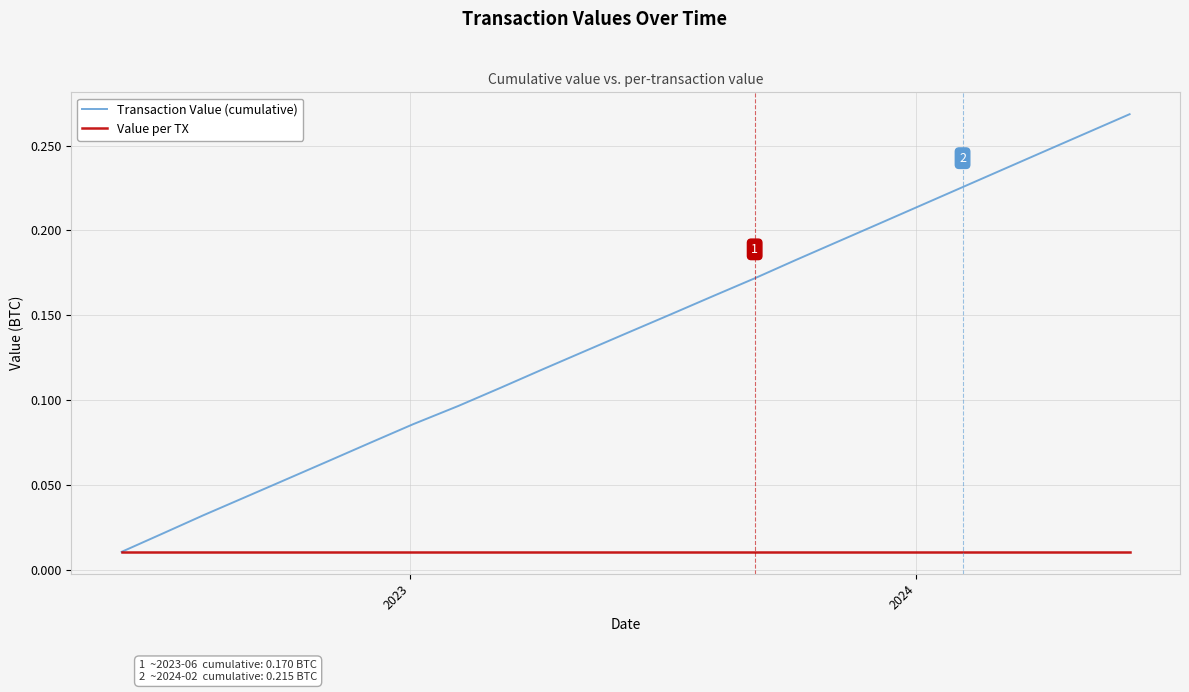

At how many categories does at least one series exceed 0?

25